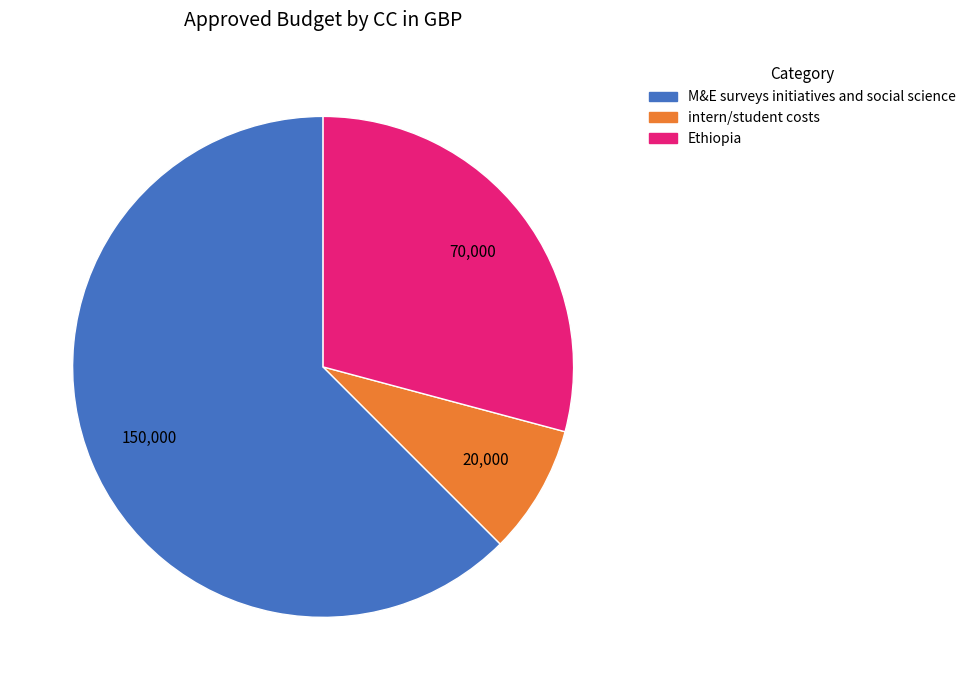

Does any single category account for the majority?

Yes